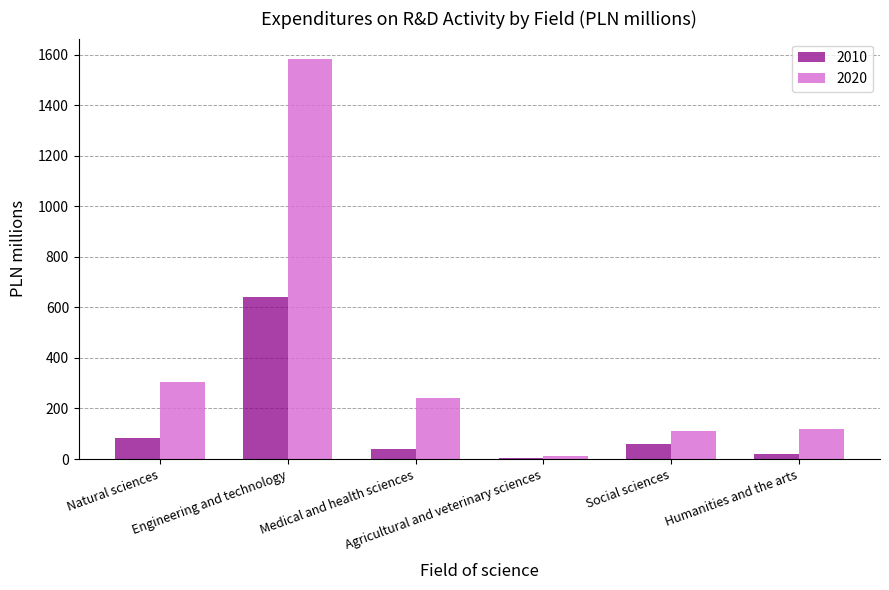

Which series has the largest total across all categories?

2020